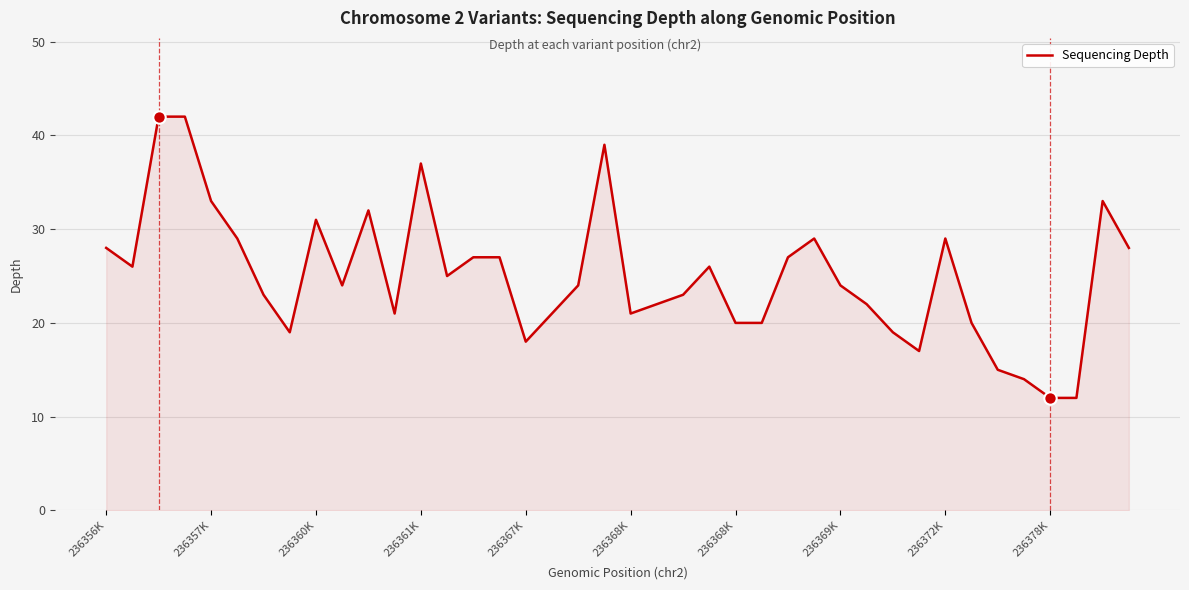

What is the maximum value shown in the chart?

42